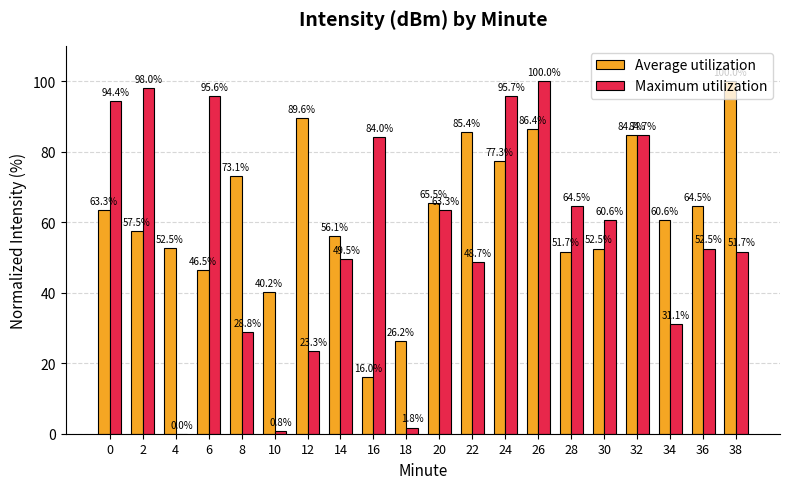

Which category has the highest value in the Maximum utilization series?

26